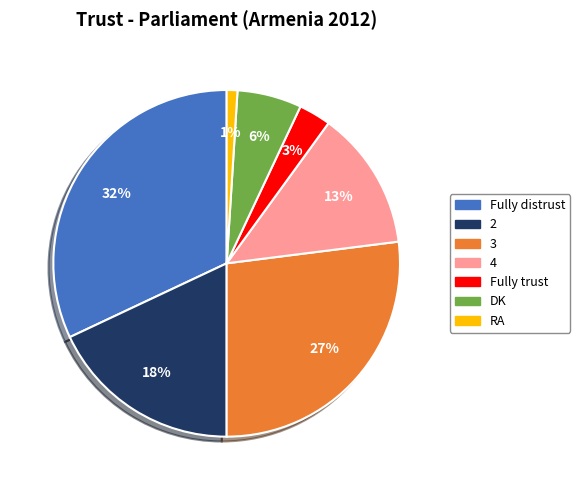

To the nearest percent, what portion does RA represent?

1%